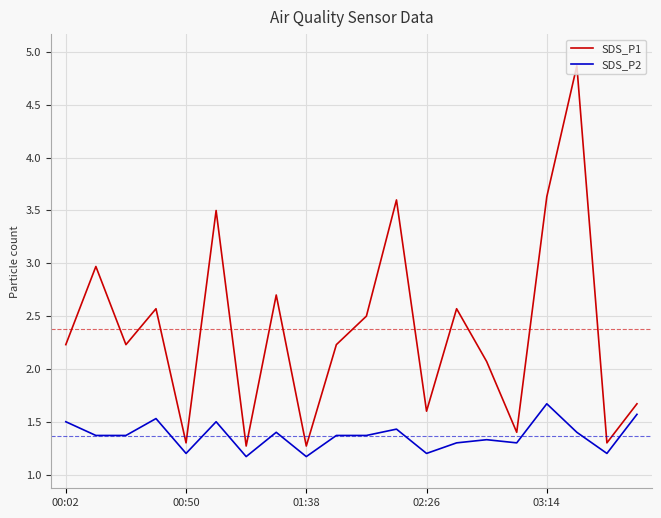

True or false: SDS_P1 and SDS_P2 intersect in this chart.

False